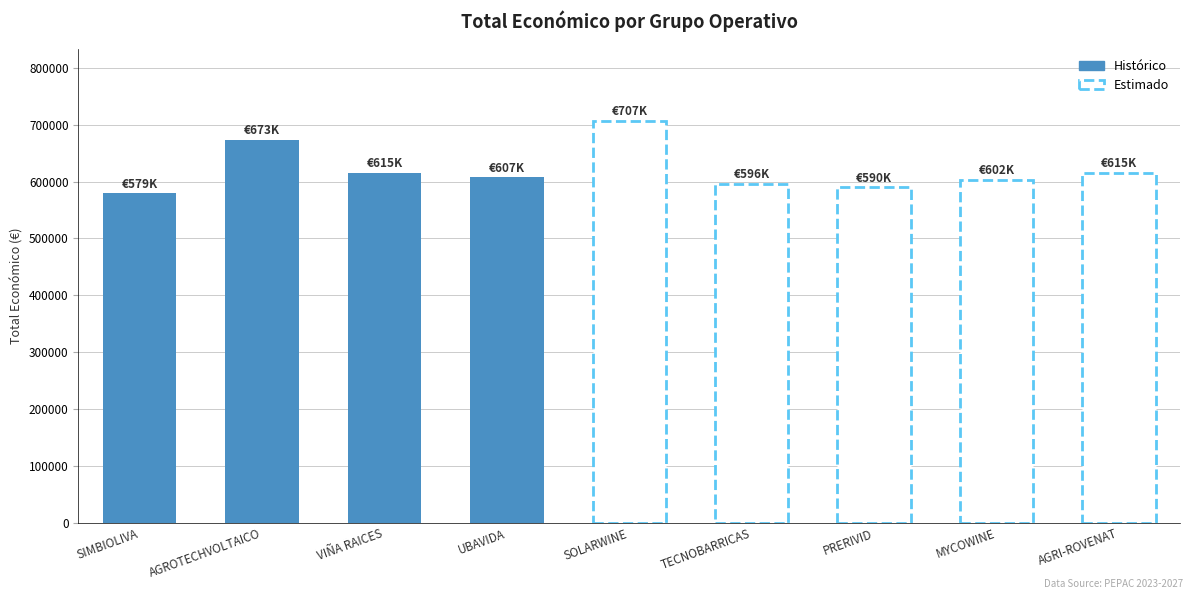

Reading left to right, what are all the values shown in this chart?

579152.0	672807.0	614907.0	607342.0	706697.0	596384.0	589731.0	602295.4	615375.0